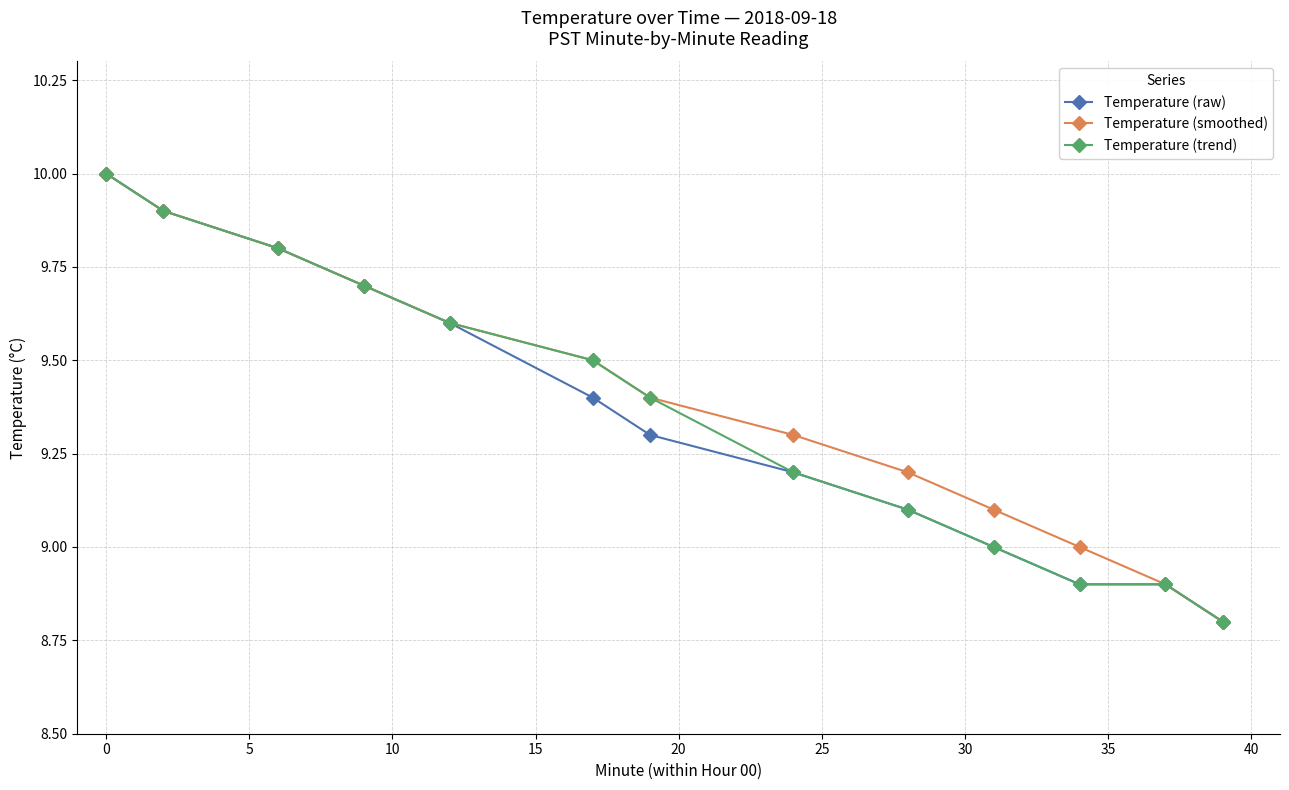

What are all the series names shown in the legend?

Temperature (raw), Temperature (smoothed), Temperature (trend)